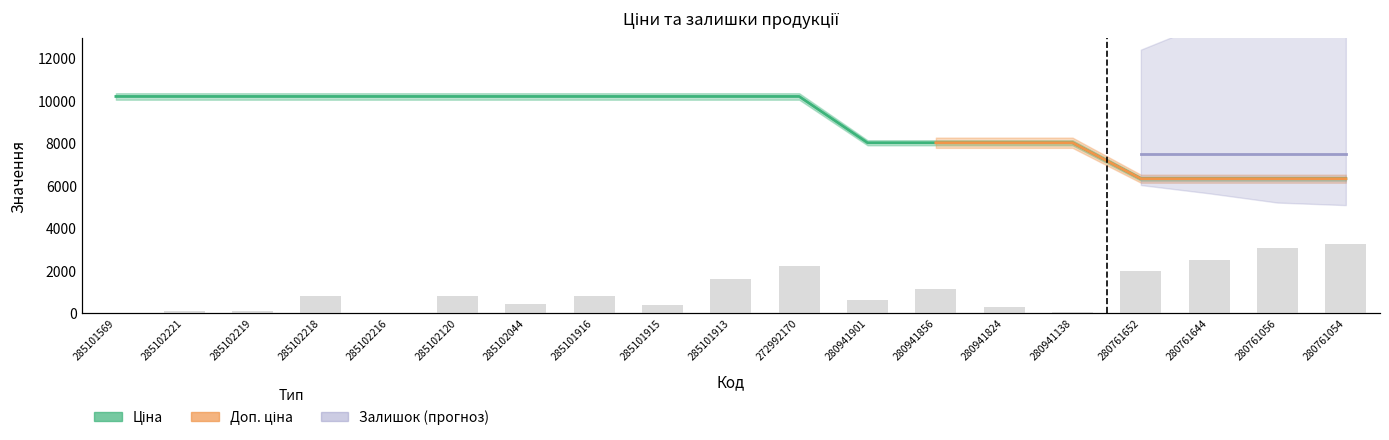

Read the Ціна value at 280761054.

6328.7